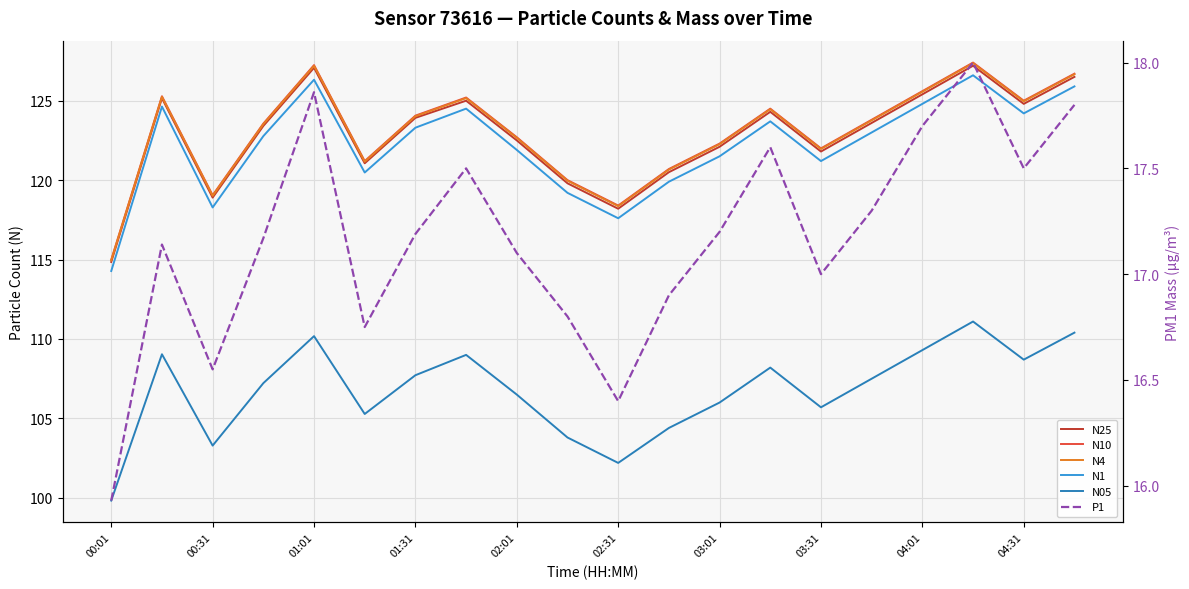

How many series are shown in this chart?

6